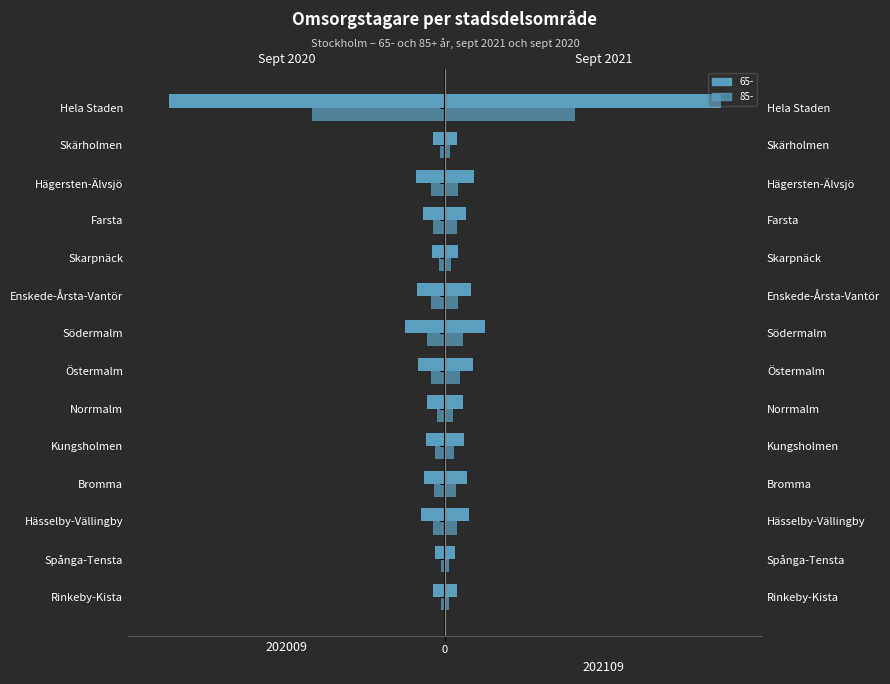

How many bars are there in total?

56